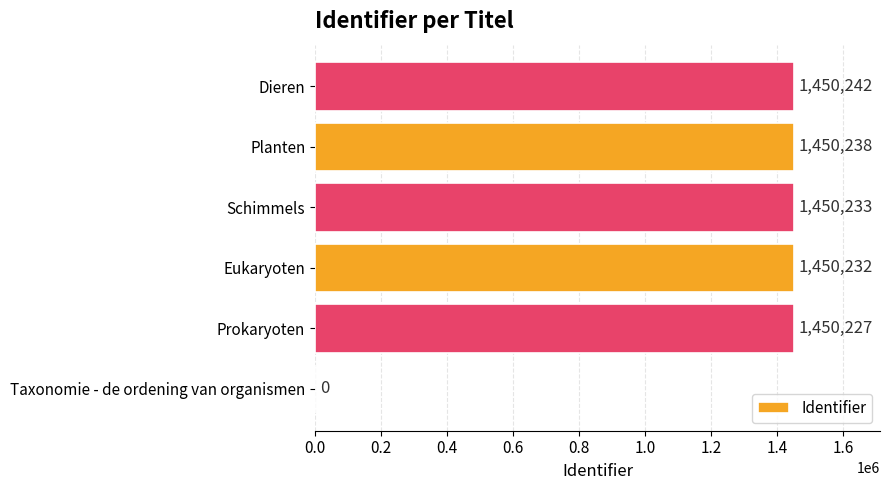

Reading top to bottom, what are all the values shown in this chart?

Dieren=1450242	Planten=1450238	Schimmels=1450233	Eukaryoten=1450232	Prokaryoten=1450227	Taxonomie - de ordening van organismen=0